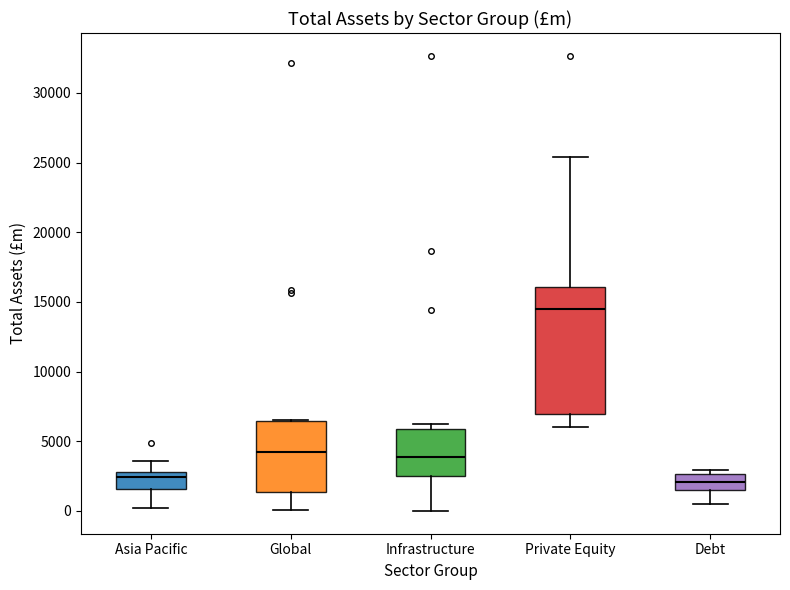

Comparing the boxes themselves (not the whiskers), which one is the tallest?

Private Equity